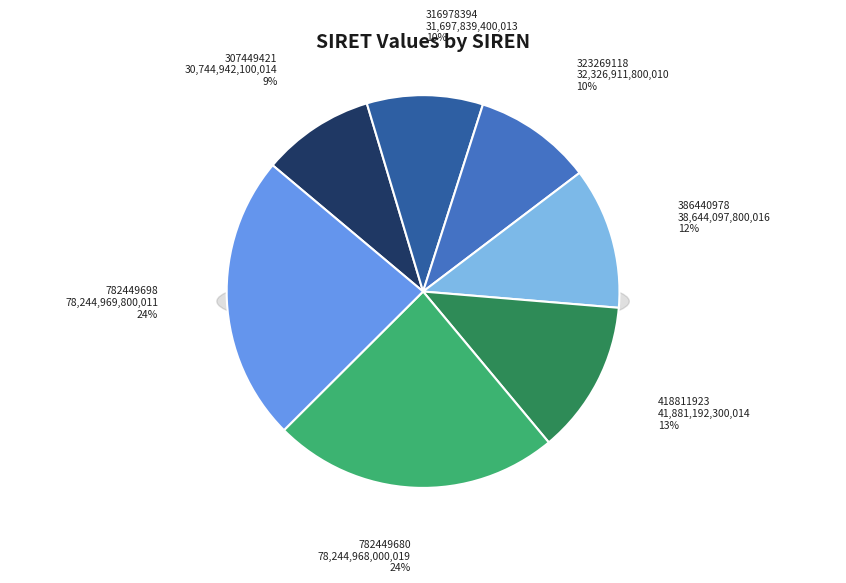

What is the change in value from 782449680 to 782449698?

+1799992